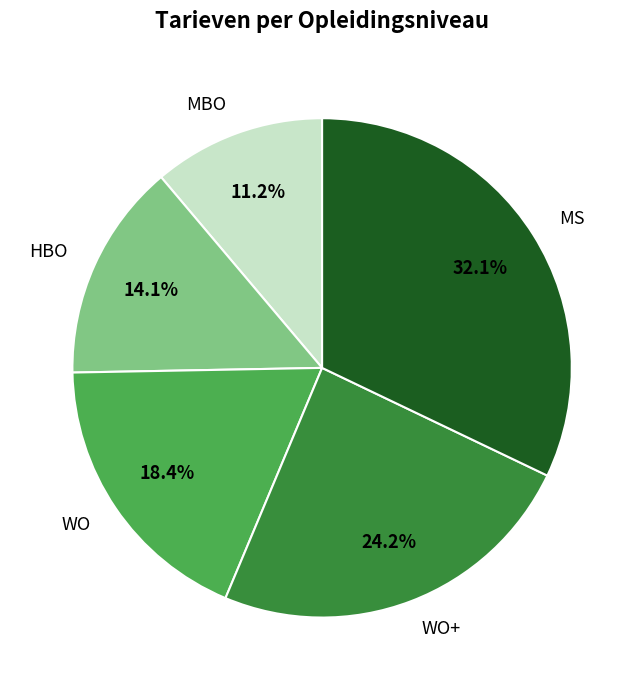

Between WO+ and HBO, which is larger?

WO+